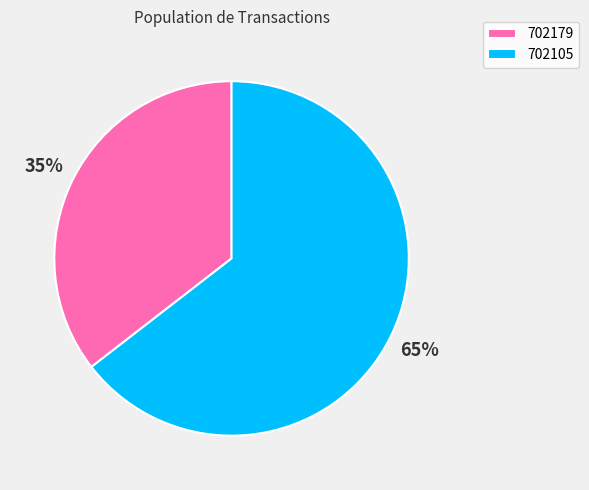

Is there a majority slice in this chart?

Yes